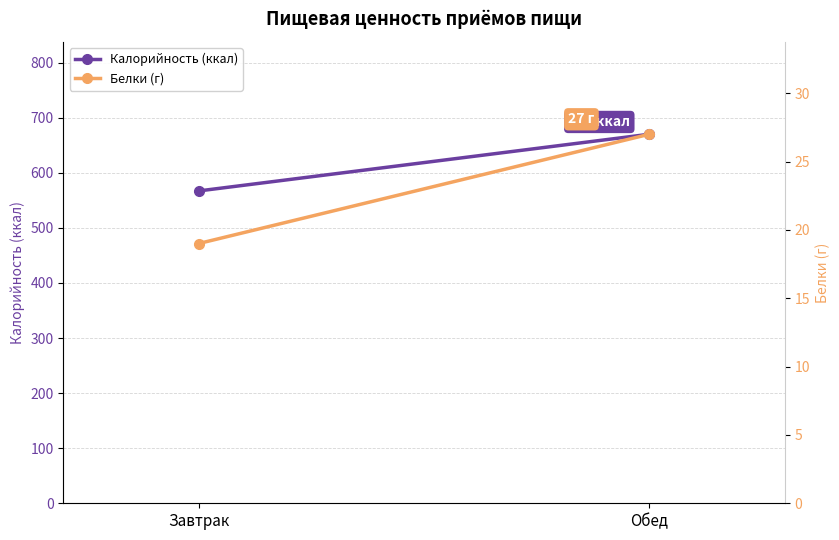

Rank the categories by Белки (г) value from lowest to highest.

Завтрак, Обед